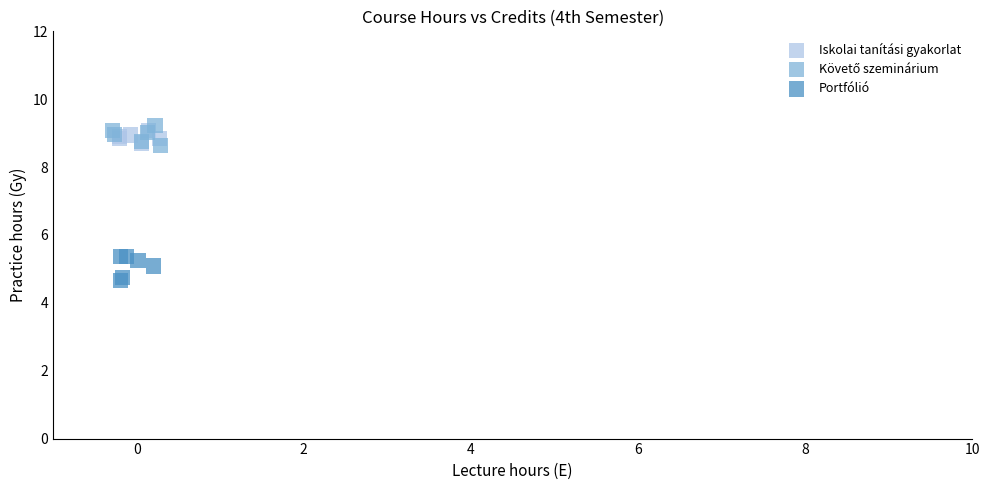

Which series reaches the minimum Y coordinate?

Portfólió